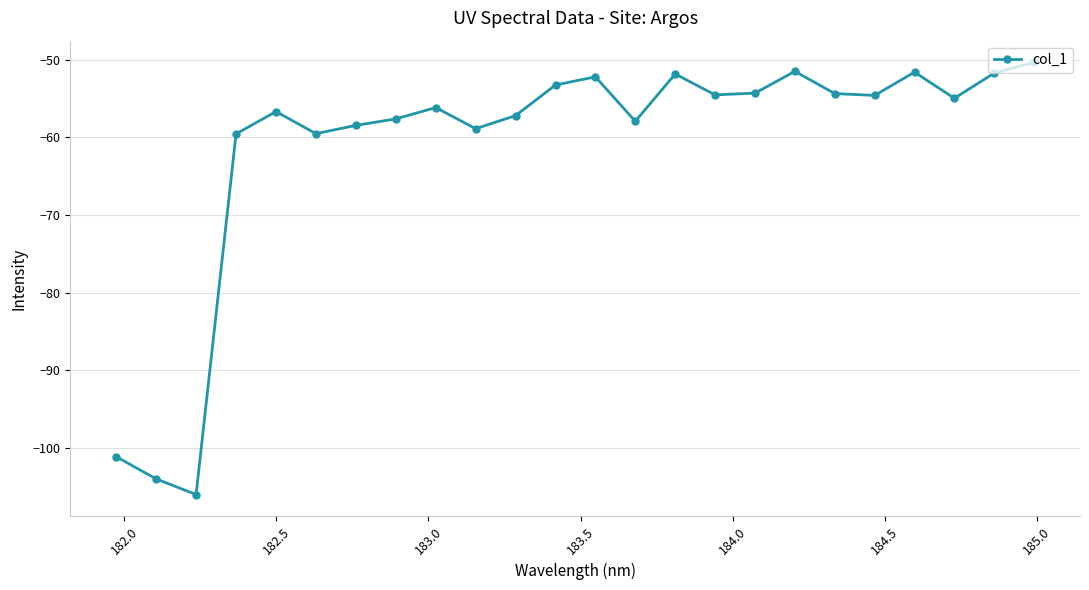

What is the minimum value shown in the chart?

-106.0